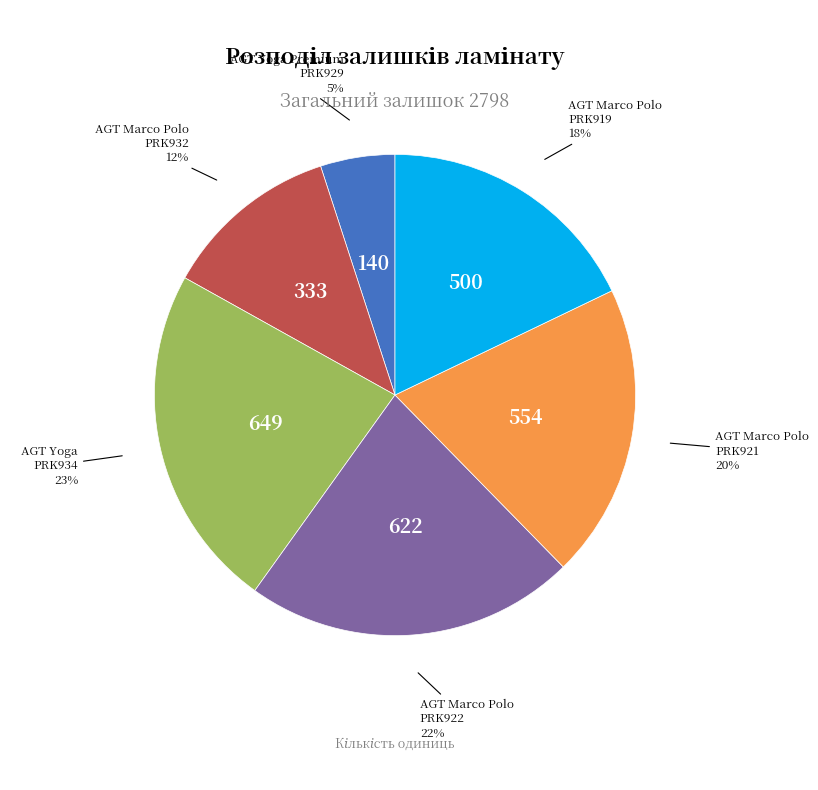

True or false: AGT Marco Polo PRK921 accounts for 20% of the total.

True